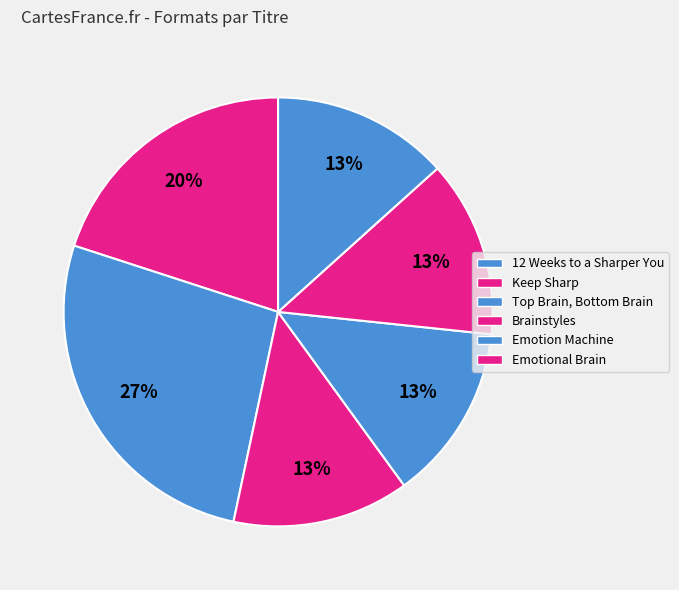

How many slices are in this pie chart?

6